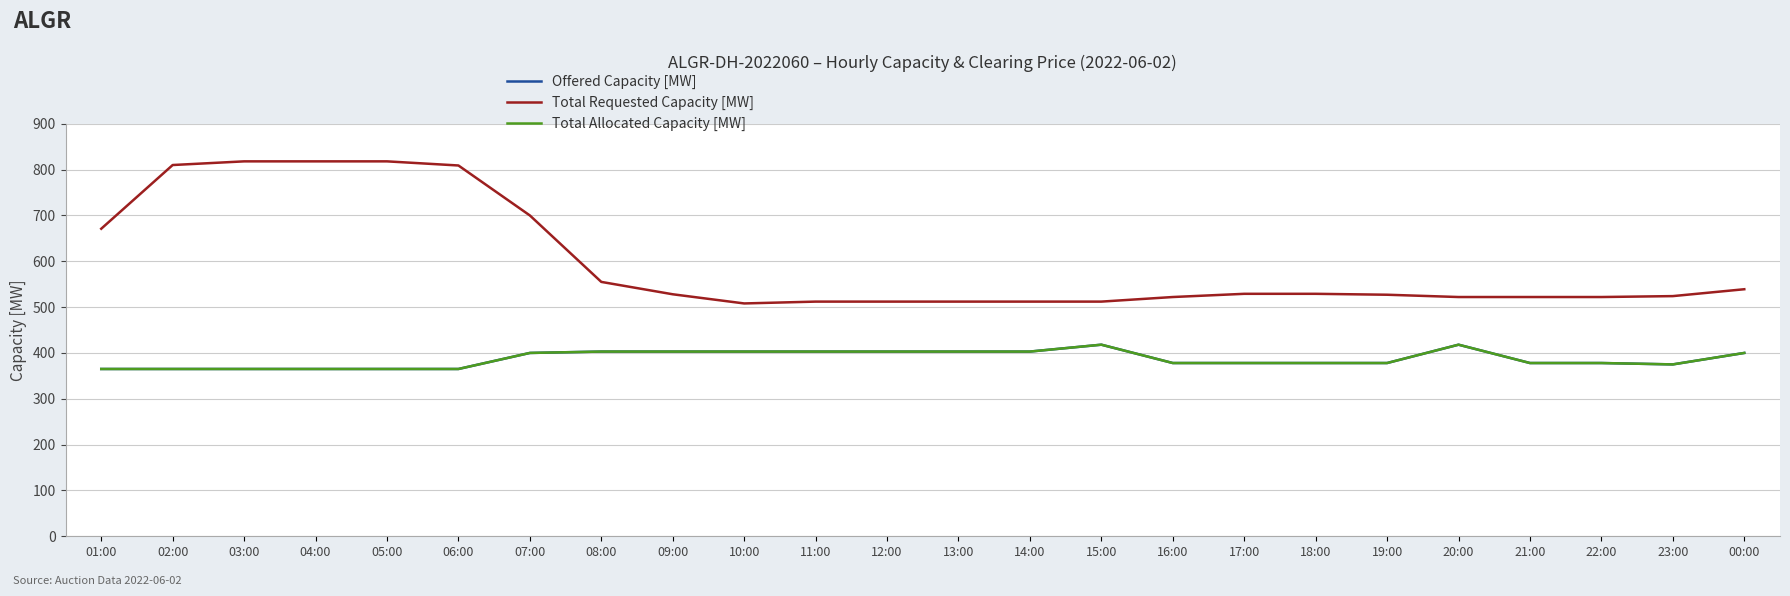

Between 00:00 and 06:00, which is larger?

00:00